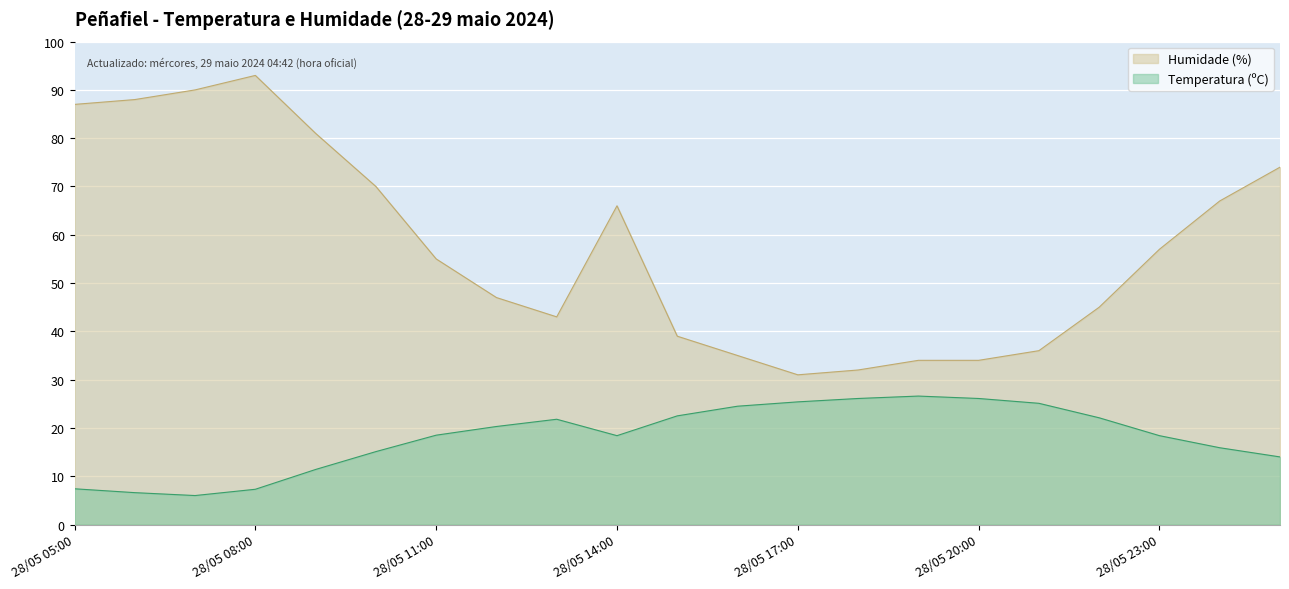

Count the number of categories in the chart.

21